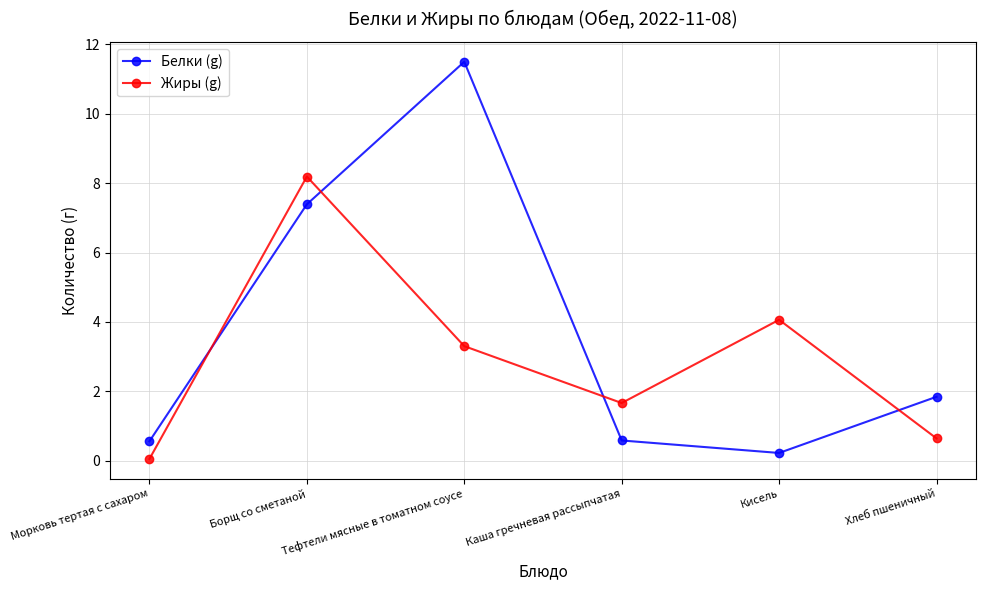

Where do Белки (g) and Жиры (g) first cross each other?

Морковь тертая с сахаром and Борщ со сметаной